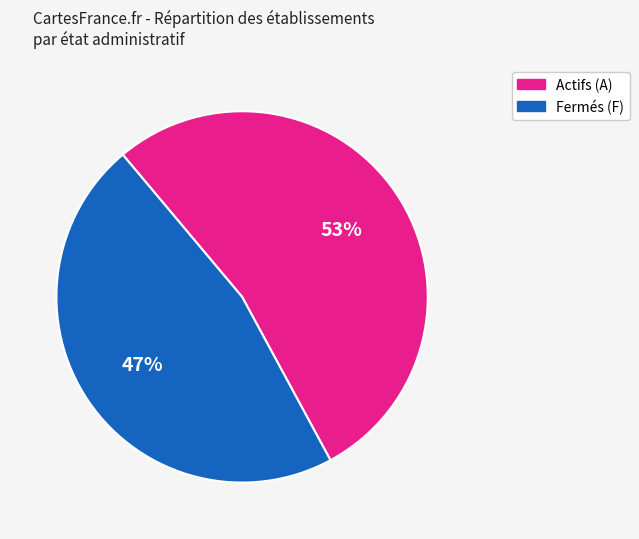

Rank the categories by value from lowest to highest.

Fermés (F), Actifs (A)